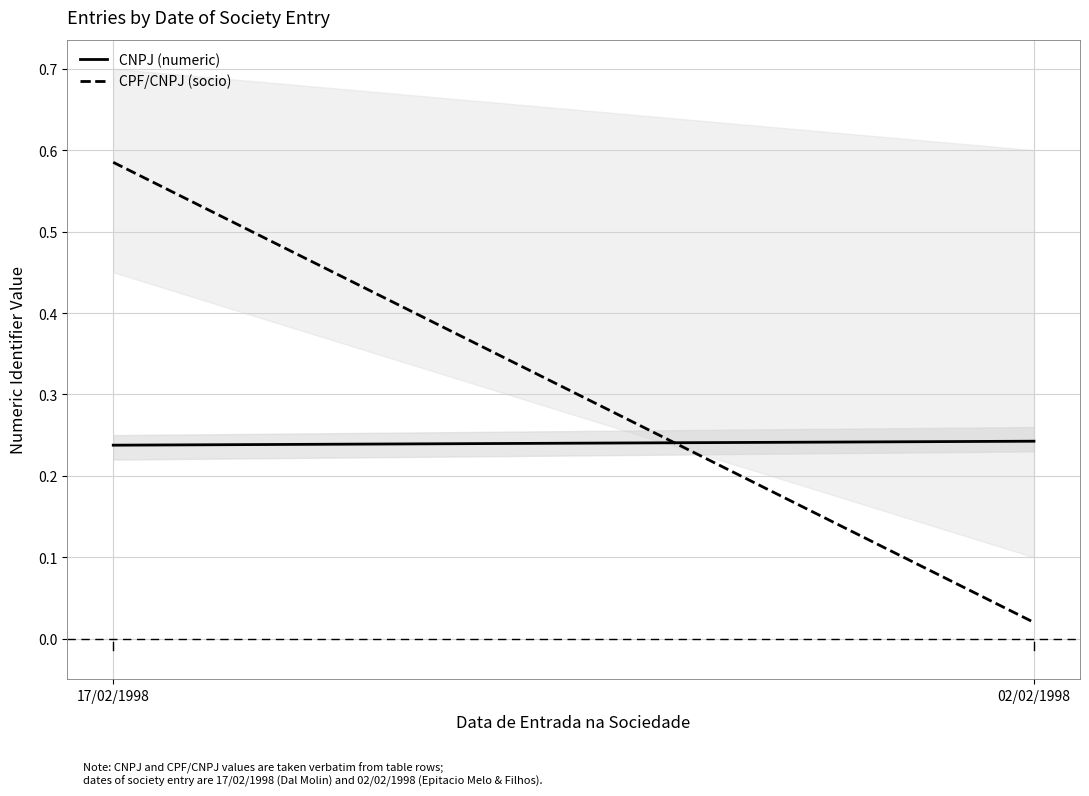

Count the CNPJ (numeric) values in the range 0 to 1.

2